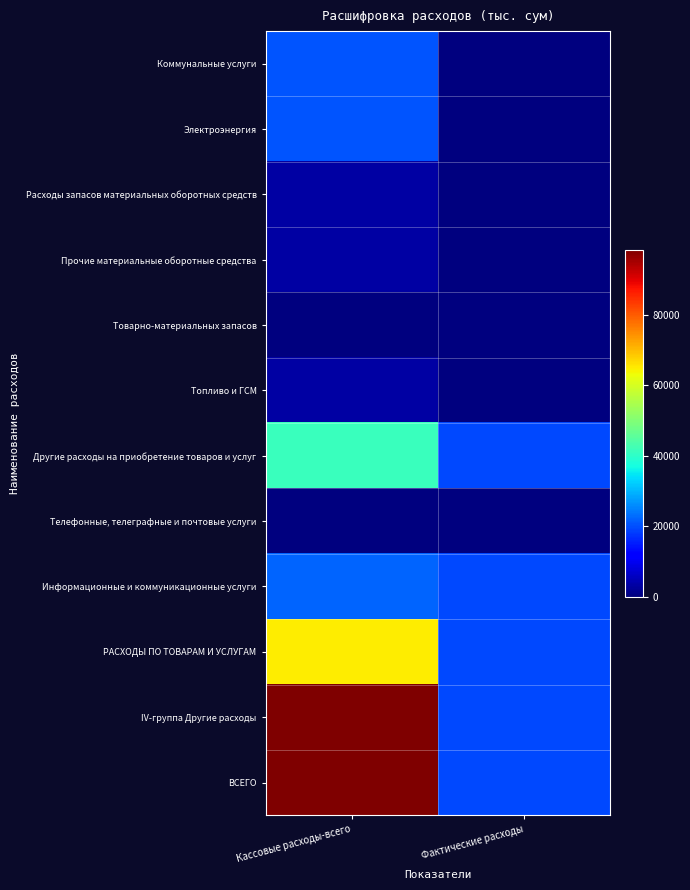

What is the spread (max minus min) of values at Фактические расходы?

19267.2